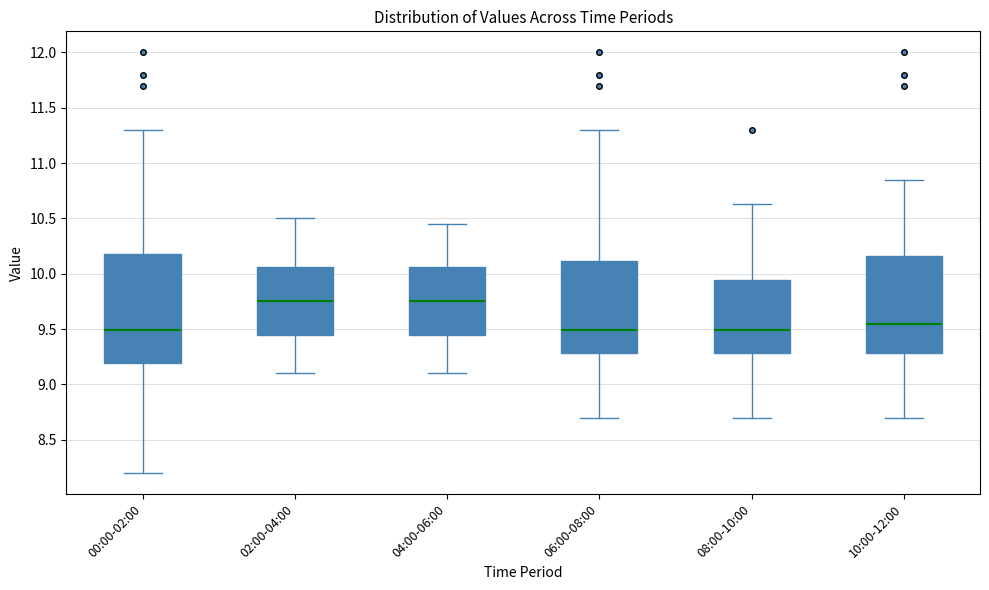

Reading left to right, read every box against the y-axis: the position of its median line, the range the box covers, and the ends of its whiskers. The values are not printed on the chart, so give them approximately, as read against the axis.

00:00-02:00: median 9.50, box 9.20 to 10.20, whiskers 8.20 to 11.30
02:00-04:00: median 9.75, box 9.45 to 10.05, whiskers 9.10 to 10.50
04:00-06:00: median 9.75, box 9.45 to 10.05, whiskers 9.10 to 10.45
06:00-08:00: median 9.50, box 9.30 to 10.10, whiskers 8.70 to 11.30
08:00-10:00: median 9.50, box 9.30 to 9.95, whiskers 8.70 to 10.65
10:00-12:00: median 9.55, box 9.30 to 10.15, whiskers 8.70 to 10.85